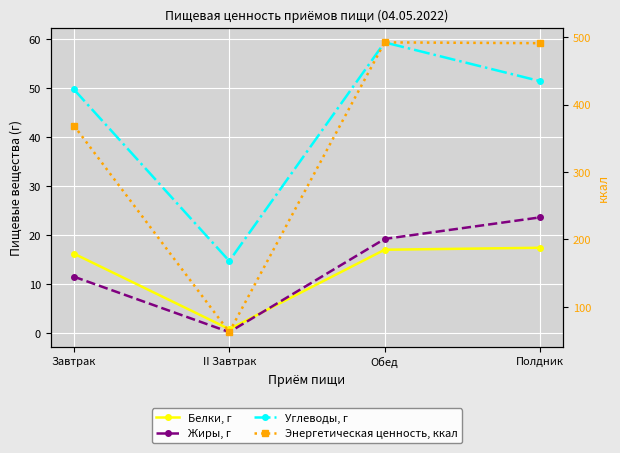

Reading left to right, what are all the values shown in this chart?

Белки, г: 16.2	0.8	17.0	17.4
Жиры, г: 11.5	0.2	19.2	23.6
Углеводы, г: 49.7	14.7	59.3	51.4
Энергетическая ценность, ккал: 368.7	62.6	492.1	490.9